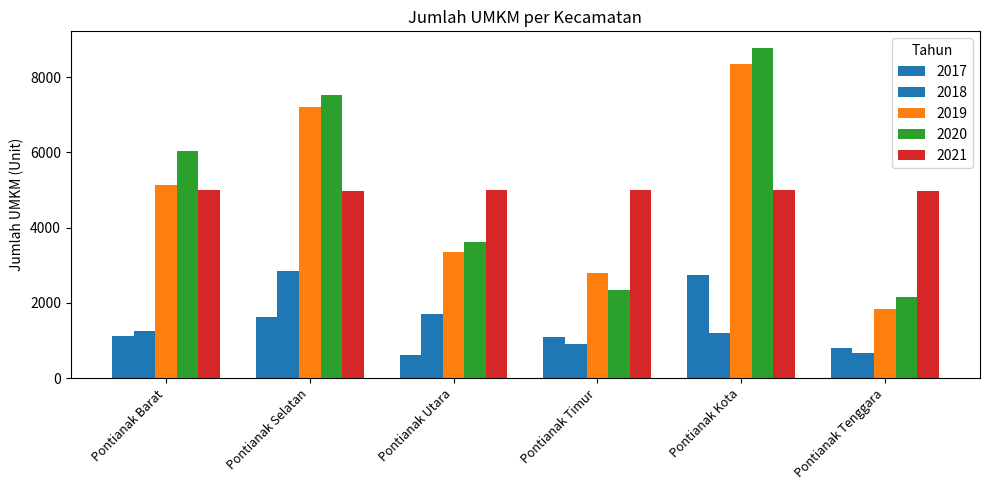

Which category has the lowest value in the 2019 series?

Pontianak Tenggara